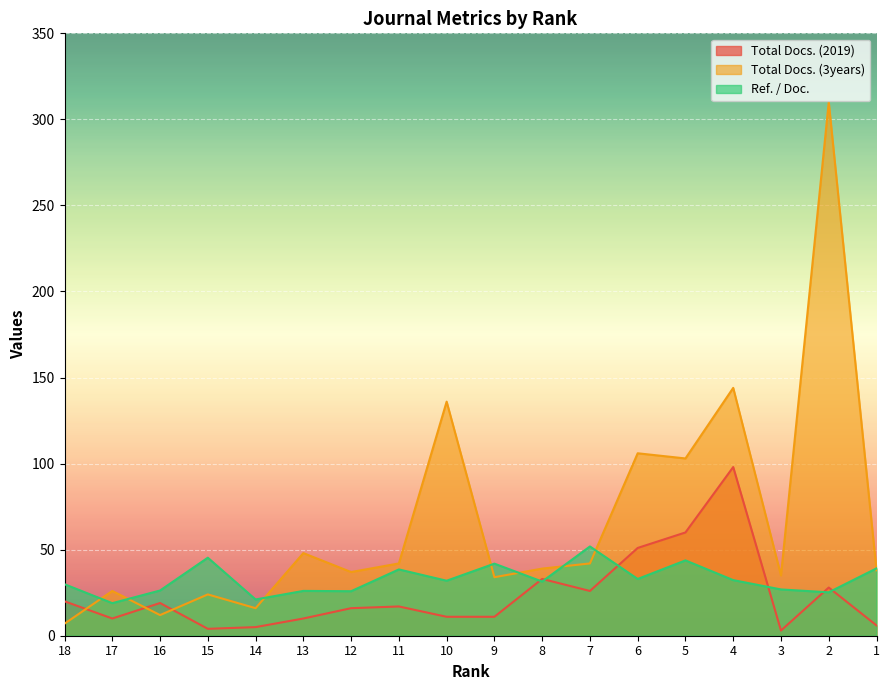

Reading left to right, list all the values displayed in this chart.

Total Docs. (2019): 18=20.0	17=10.0	16=19.0	15=4.0	14=5.0	13=10.0	12=16.0	11=17.0	10=11.0	9=11.0	8=33.0	7=26.0	6=51.0	5=60.0	4=98.0	3=3.0	2=28.0	1=6.0
Total Docs. (3years): 18=7.0	17=26.0	16=12.0	15=24.0	14=16.0	13=48.0	12=37.0	11=42.0	10=136.0	9=34.0	8=39.0	7=42.0	6=106.0	5=103.0	4=144.0	3=35.0	2=310.0	1=38.0
Ref. / Doc.: 18=29.9	17=18.9	16=26.3	15=45.3	14=21.1	13=26.0	12=25.9	11=38.5	10=31.9	9=41.9	8=31.5	7=51.9	6=33.0	5=43.8	4=32.3	3=26.9	2=25.2	1=39.1